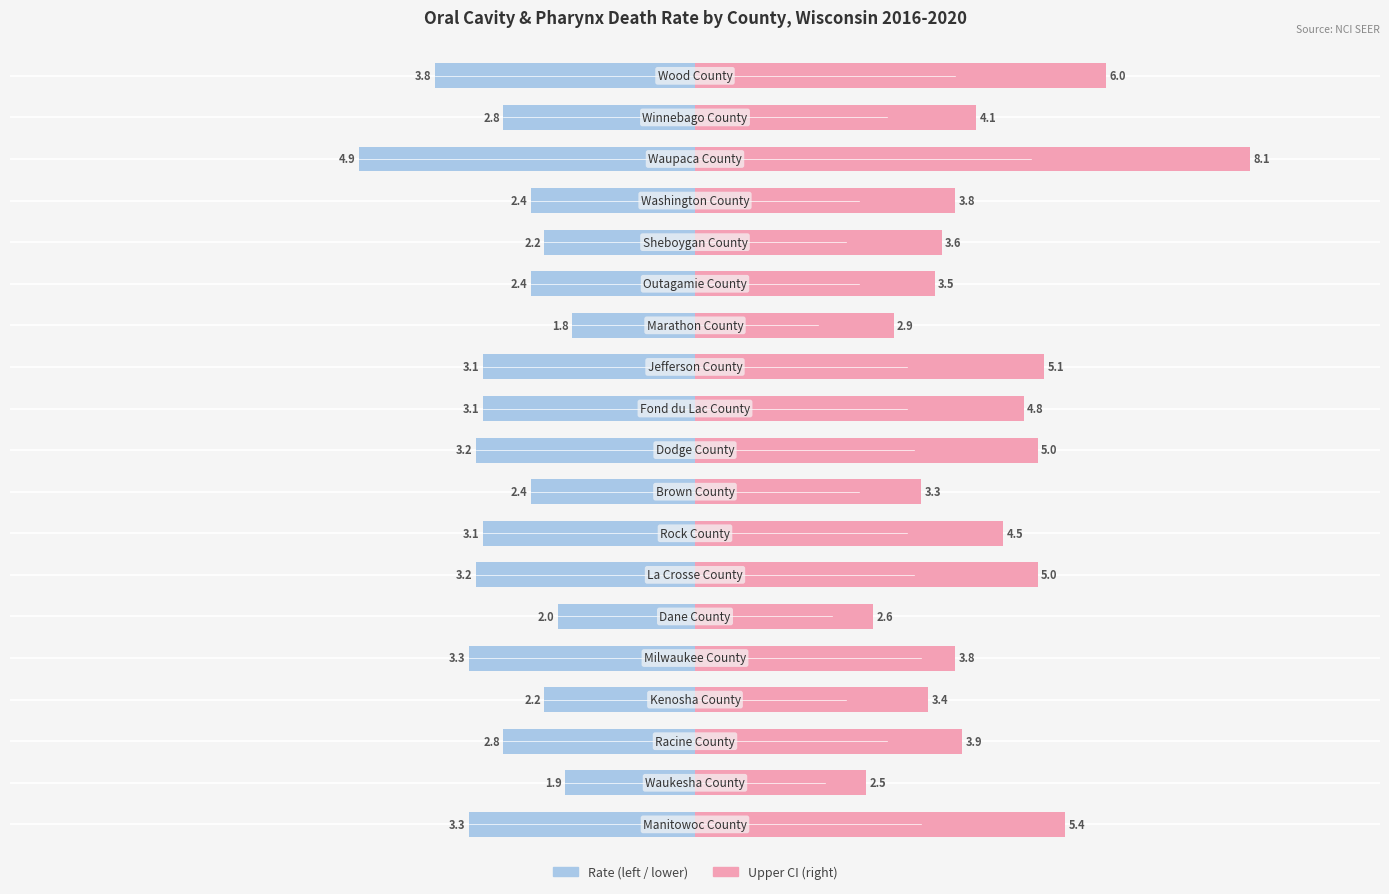

Is it true that Lower CI / Rate (left) equals -2.2 at 18?

False